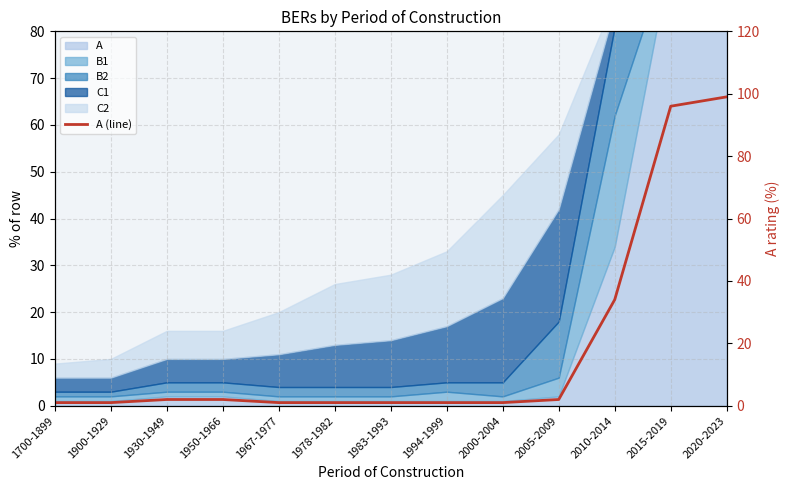

Between 1930-1949 and 1900-1929, which is larger?

1930-1949